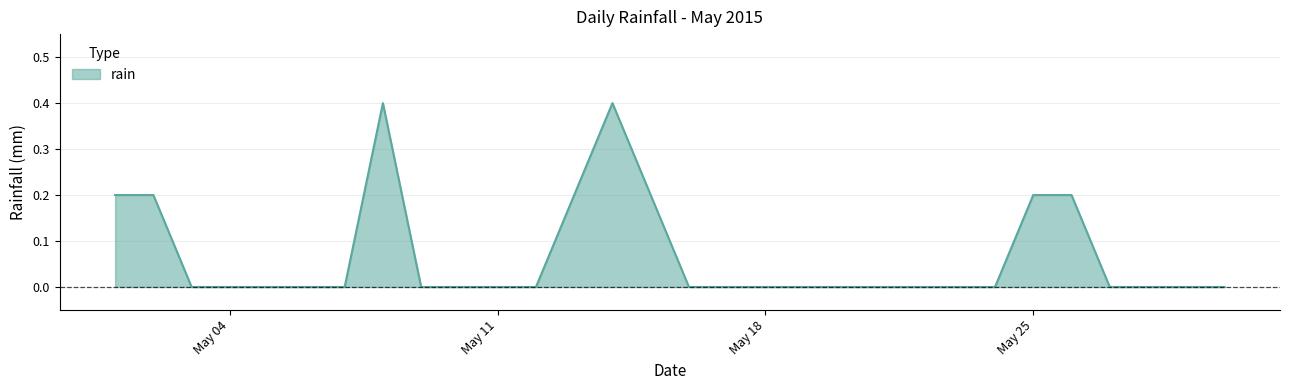

Does the chart display data point markers on the line(s)?

No